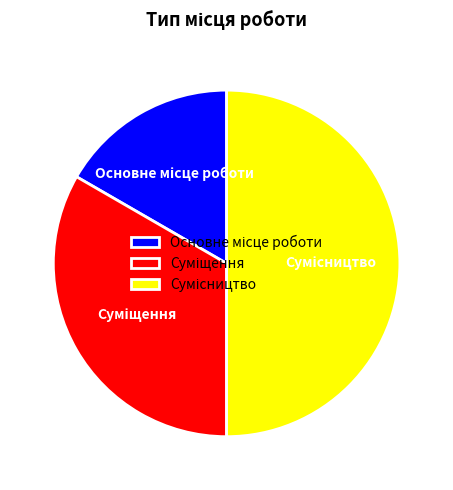

How many segments does this pie chart have?

3